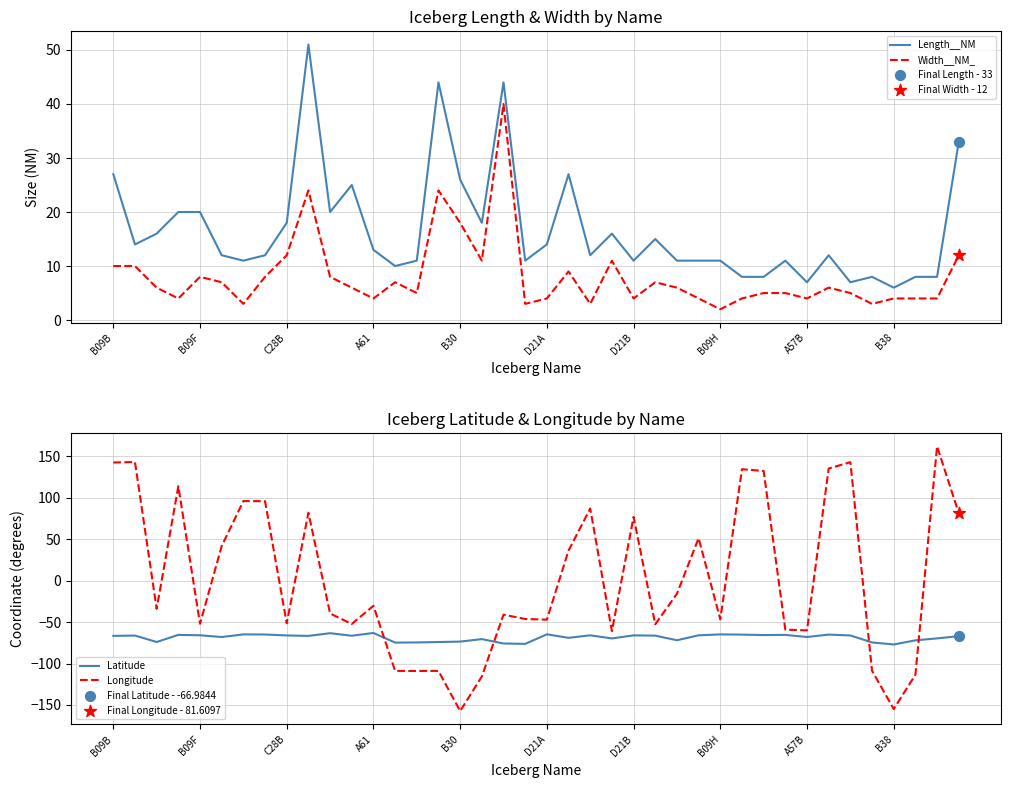

What are all the series names shown in the legend?

Length__NM, Width__NM_, Latitude, Longitude